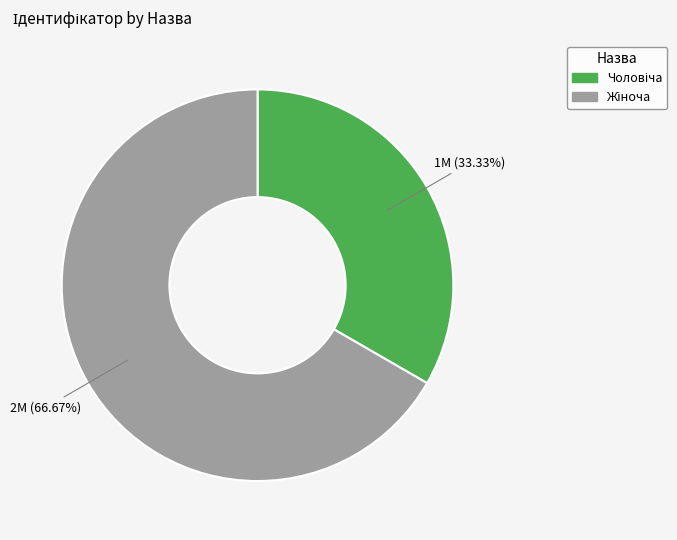

Is there any slice that represents more than half of the pie?

Yes